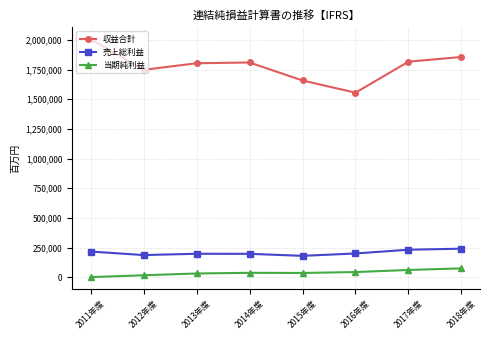

In 売上総利益, how many points are lower than both neighbors (excluding endpoints)?

2